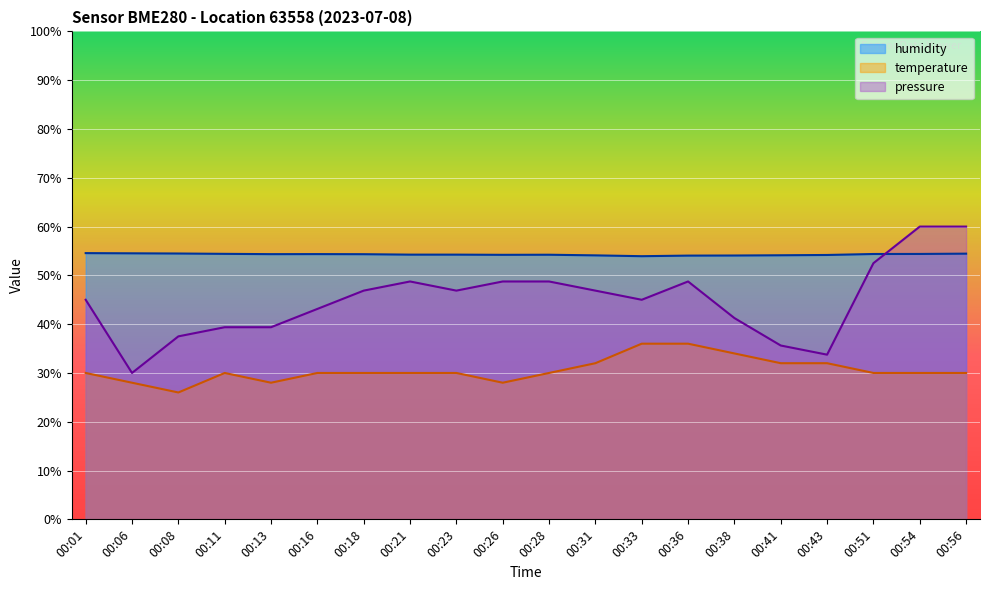

At how many categories does at least one series exceed 59?

2